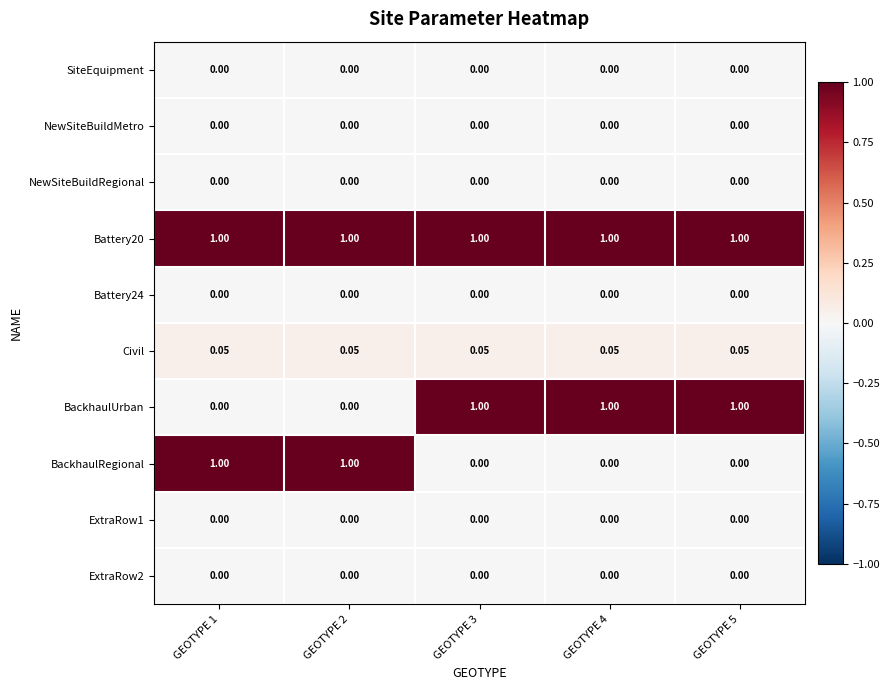

Which series has the widest spread of values?

BackhaulUrban